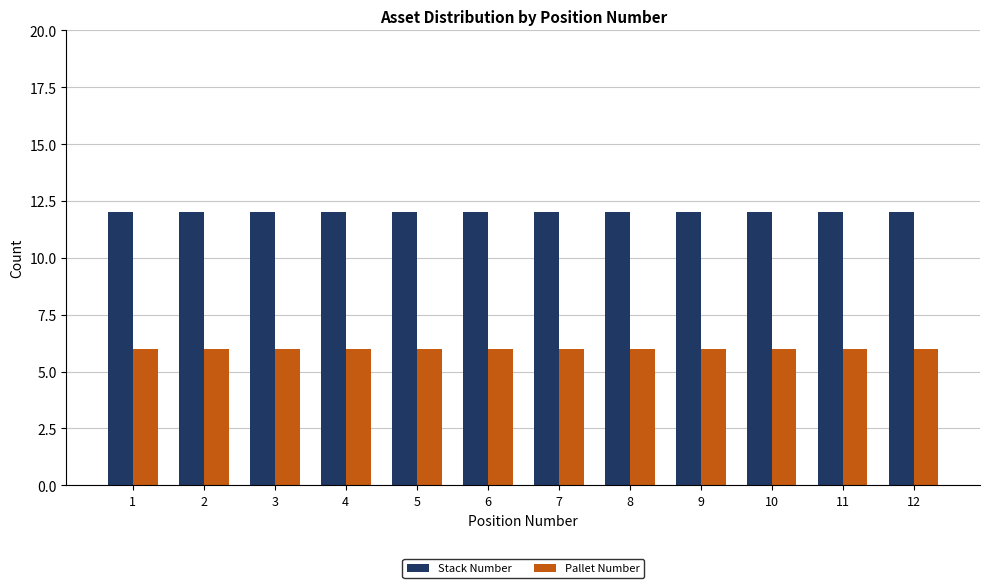

What value does the Stack Number series have at 6?

12